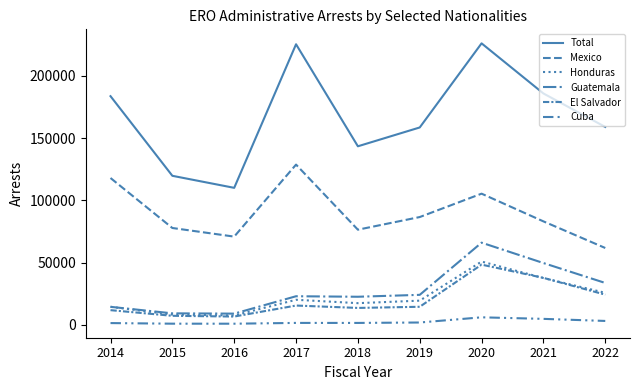

How many categories are shown in the chart?

9